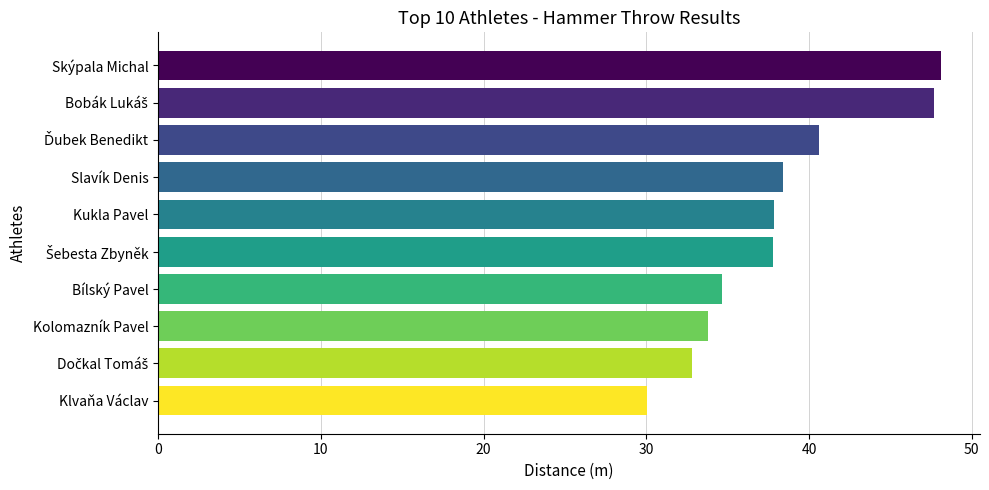

What is the minimum value shown in the chart?

30.1